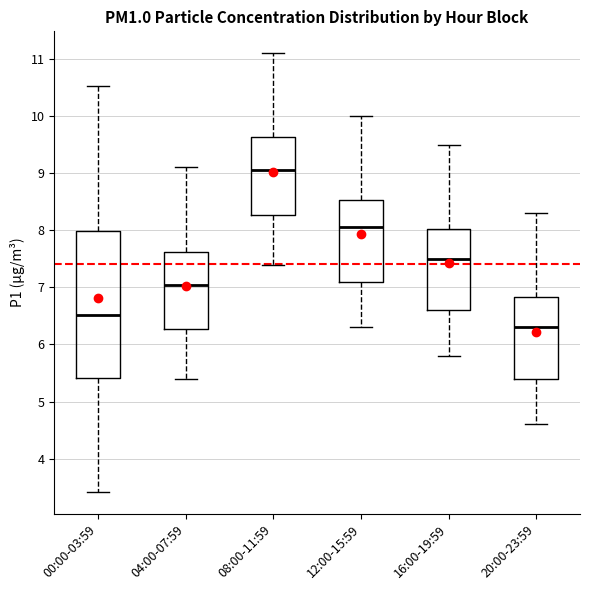

Where does the median line of the box for 20:00-23:59 sit on the y-axis? The values are not printed on the chart, so give them approximately, as read against the axis.

6.3